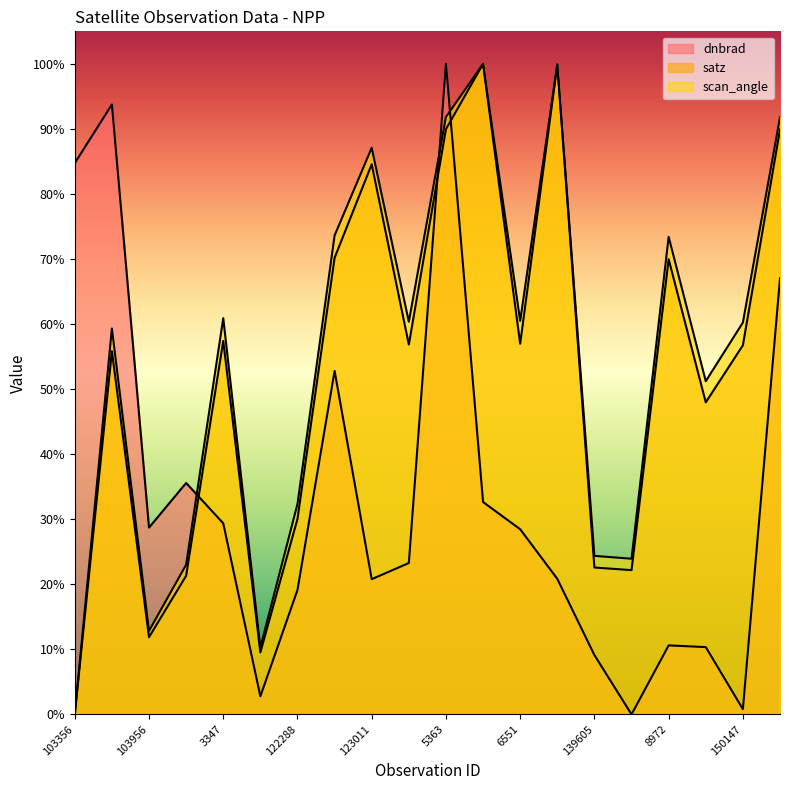

How many intersections are there between scan_angle and satz?

2